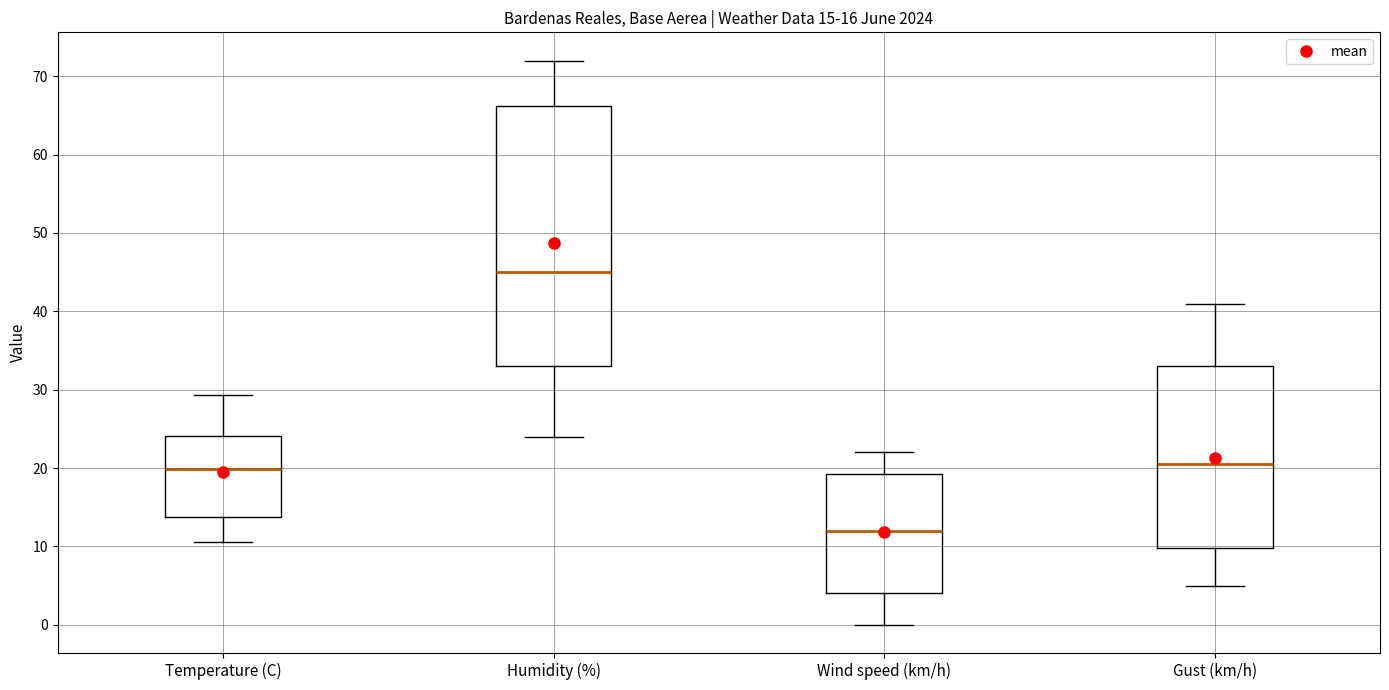

Which box has the highest median line?

Humidity (%)